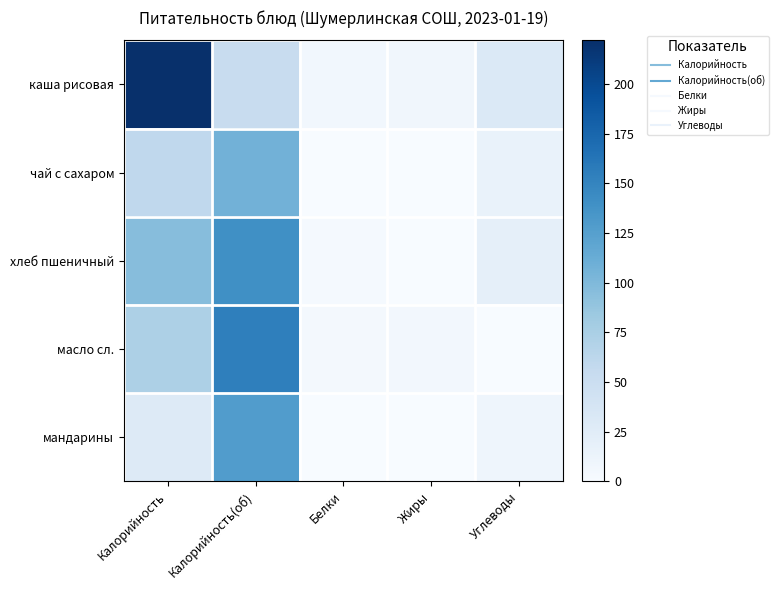

Reading right to left, transcribe all the data shown in this chart.

каша рисовая: Углеводы=31.2	Жиры=7.7	Белки=6.8	Калорийность(об)=53.0	Калорийность=222.0
чай с сахаром: Углеводы=15.2	Жиры=0.2	Белки=0.2	Калорийность(об)=107.0	Калорийность=59.0
хлеб пшеничный: Углеводы=19.4	Жиры=0.3	Белки=3.0	Калорийность(об)=140.0	Калорийность=96.0
масло сл.: Углеводы=0.0	Жиры=5.8	Белки=4.6	Калорийность(об)=154.0	Калорийность=72.0
мандарины: Углеводы=9.8	Жиры=0.4	Белки=0.4	Калорийность(об)=128.0	Калорийность=28.0